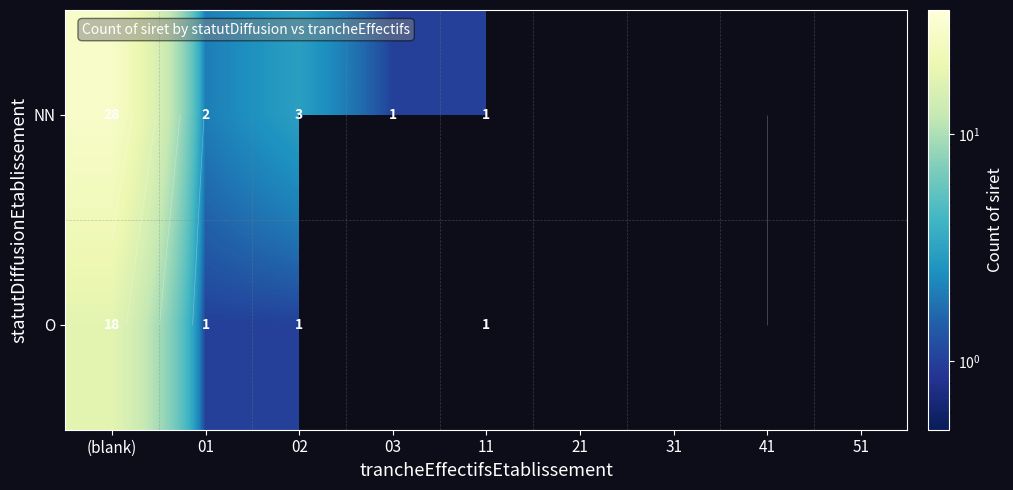

At (blank), list the series in order from largest to smallest.

NN, O